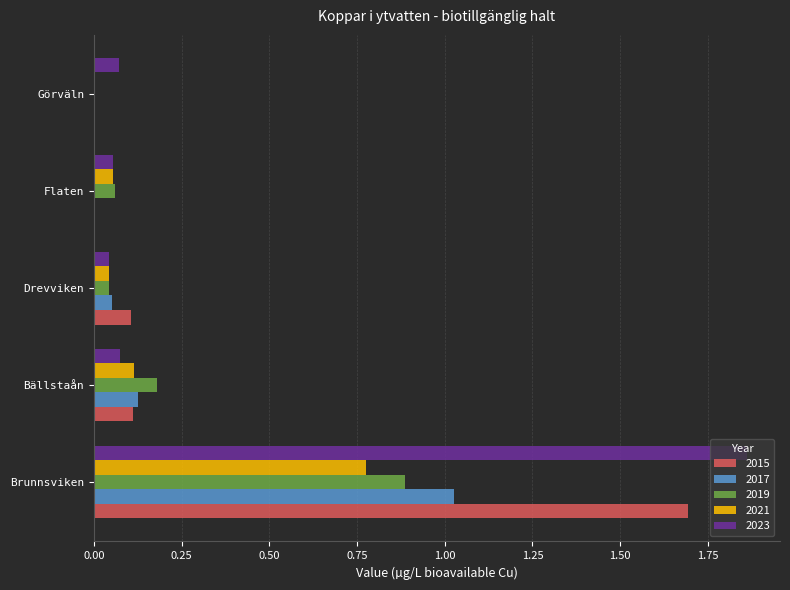

What is the sum of all 2019 values?

1.2